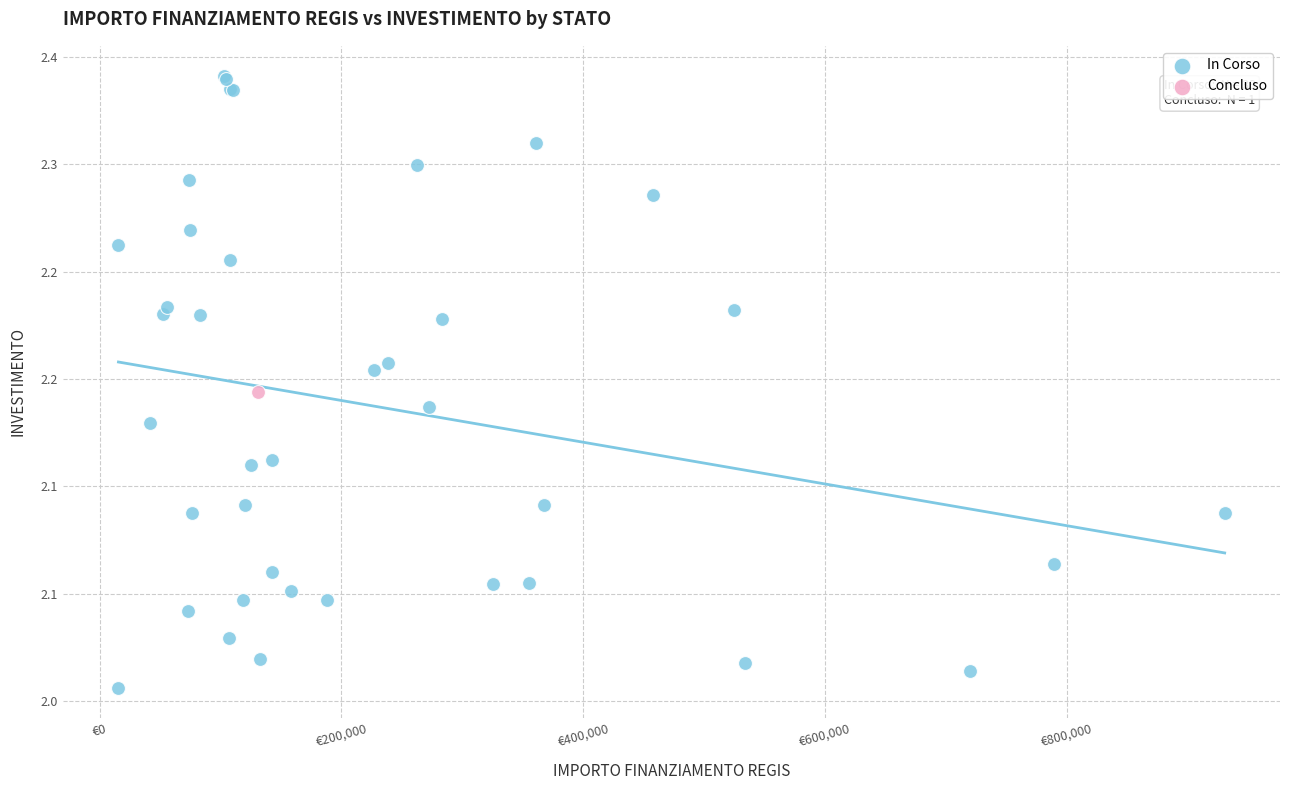

What are all the series names shown in the legend?

In Corso, Concluso